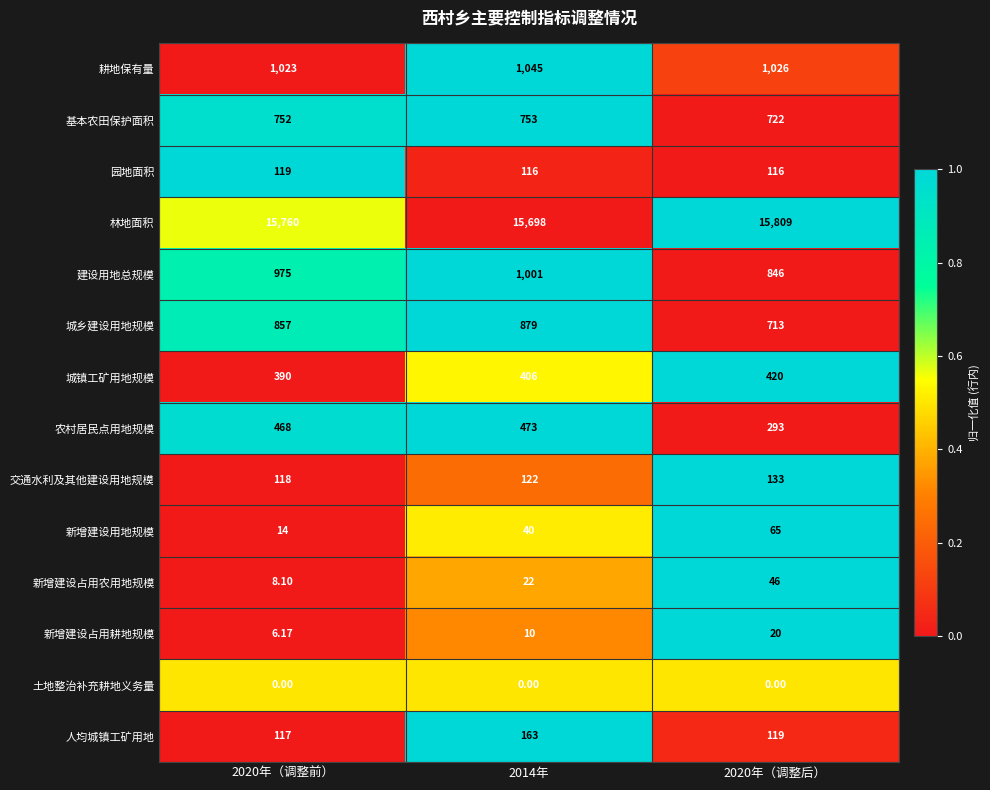

Which series has the widest spread of values?

农村居民点用地规模